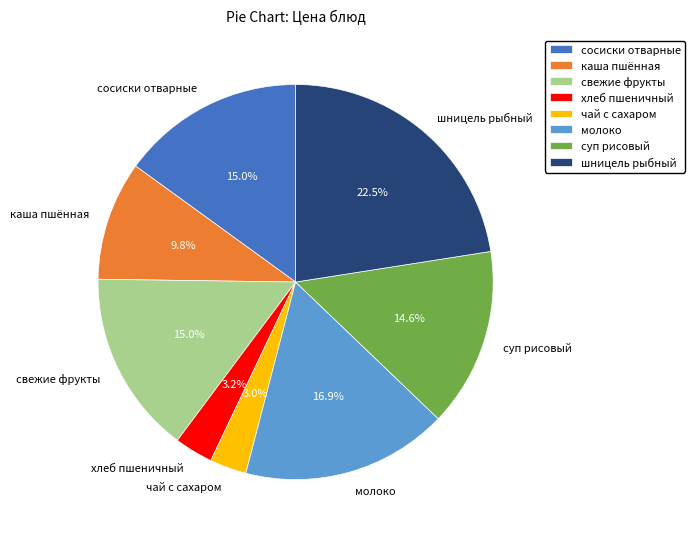

Combined, do каша пшённая and суп рисовый account for over 50%?

No